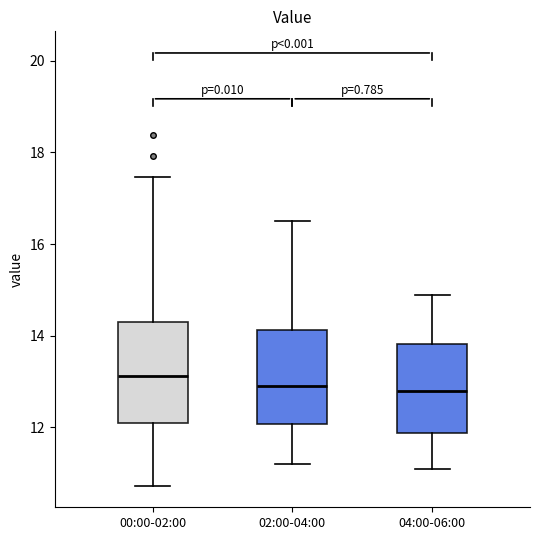

Reading left to right, read every box against the y-axis: the position of its median line, the range the box covers, and the ends of its whiskers. The values are not printed on the chart, so give them approximately, as read against the axis.

00:00-02:00: median 13.2, box 12.0 to 14.2, whiskers 10.8 to 17.4
02:00-04:00: median 13.0, box 12.0 to 14.2, whiskers 11.2 to 16.6
04:00-06:00: median 12.8, box 11.8 to 13.8, whiskers 11.2 to 15.0